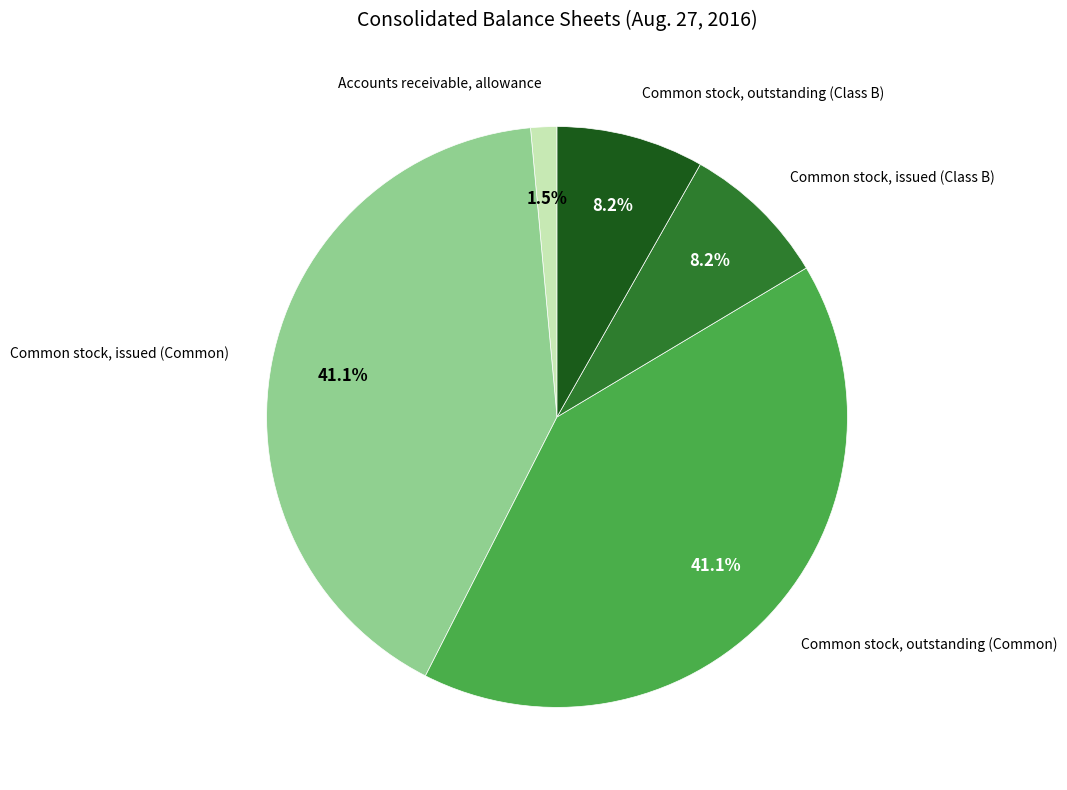

Does any single category account for the majority?

No